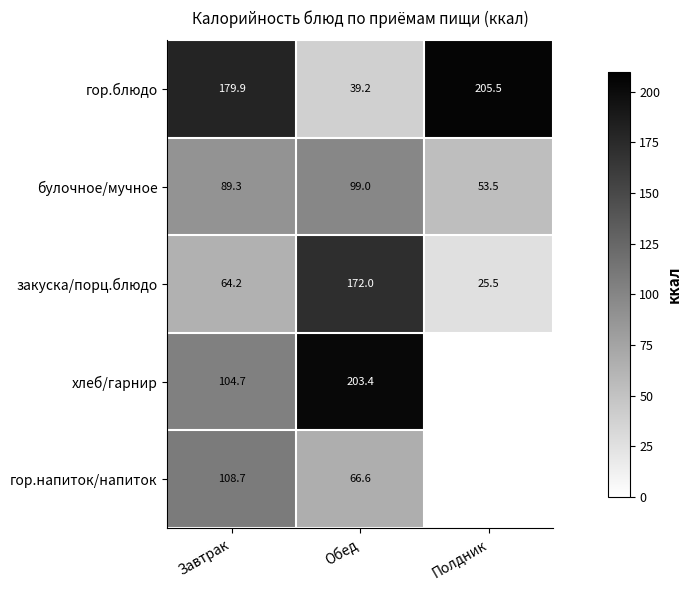

How many categories are shown in the chart?

3